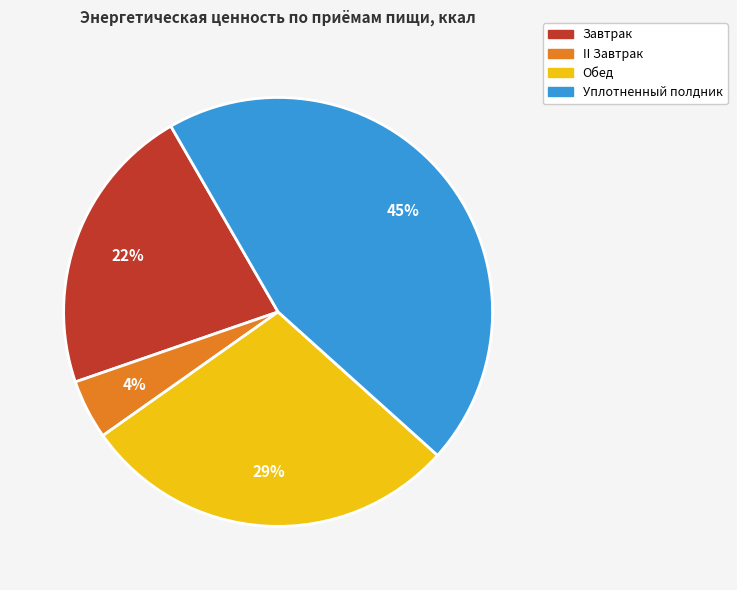

Is it true that II Завтрак is 15% of the pie?

False